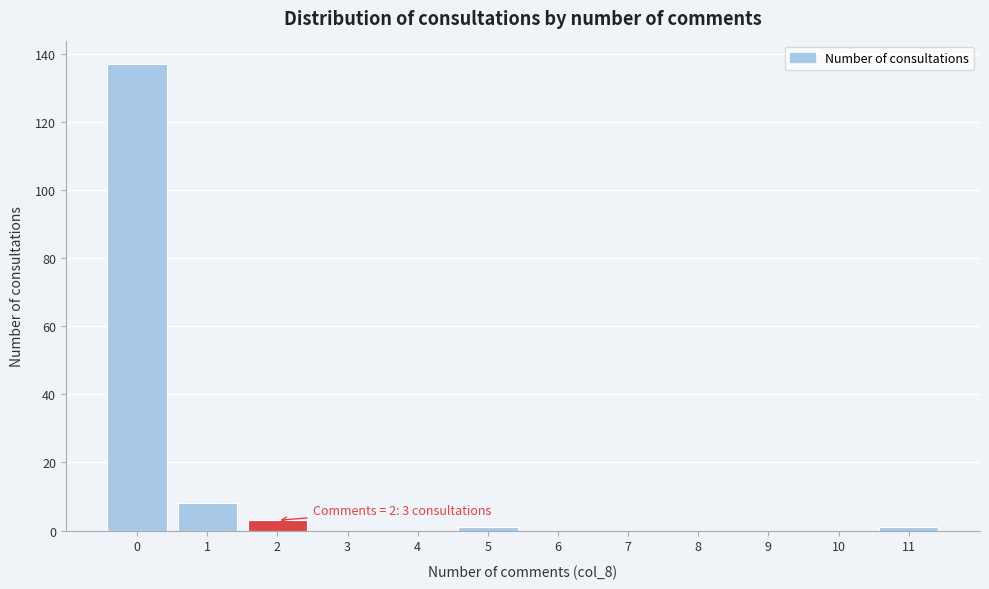

Over which range of the x-axis is the bar tallest?

-0.5 to 0.5